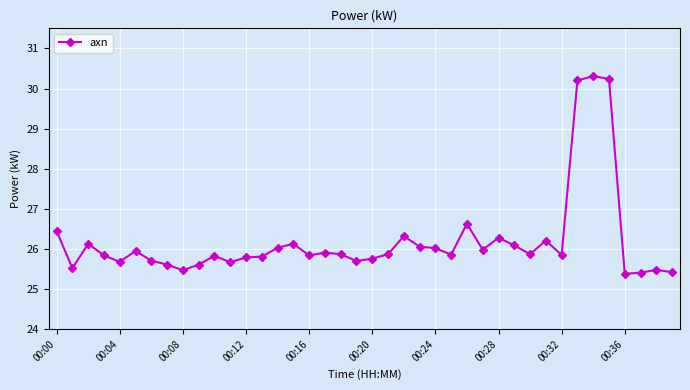

Count the number of categories in the chart.

40